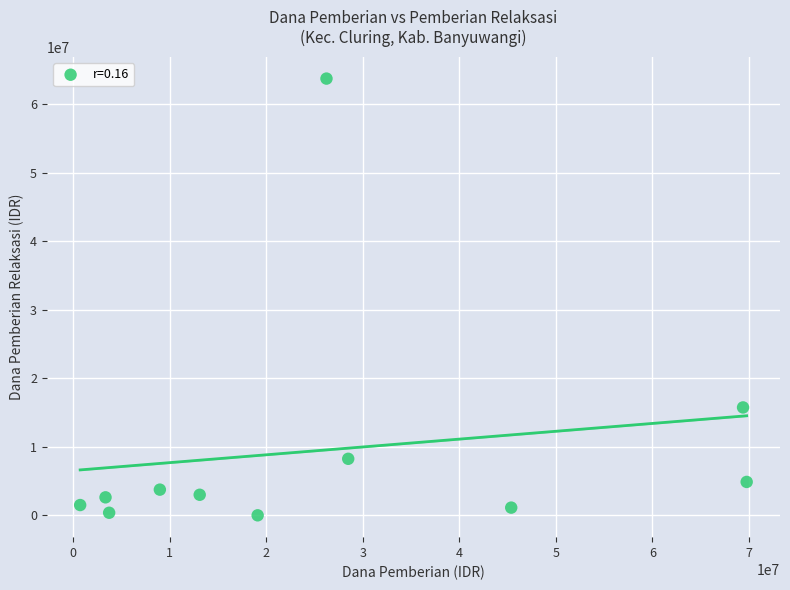

What Y value in the scatter plot is closest to 31875000?

15750000